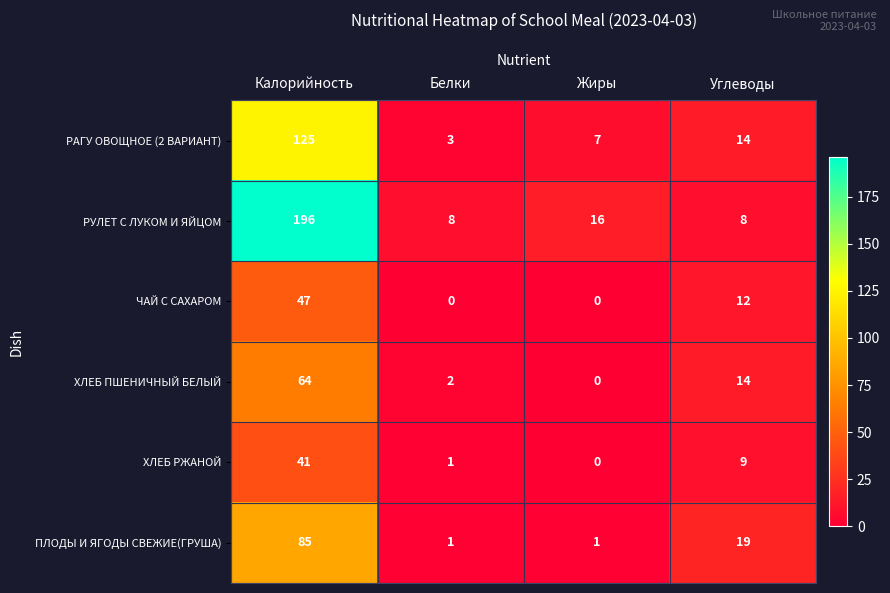

Reading right to left, list all the values displayed in this chart.

РАГУ ОВОЩНОЕ (2 ВАРИАНТ): Углеводы=14	Жиры=7	Белки=3	Калорийность=125
РУЛЕТ С ЛУКОМ И ЯЙЦОМ: Углеводы=8	Жиры=16	Белки=8	Калорийность=196
ЧАЙ С САХАРОМ: Углеводы=12	Жиры=0	Белки=0	Калорийность=47
ХЛЕБ ПШЕНИЧНЫЙ БЕЛЫЙ: Углеводы=14	Жиры=0	Белки=2	Калорийность=64
ХЛЕБ РЖАНОЙ: Углеводы=9	Жиры=0	Белки=1	Калорийность=41
ПЛОДЫ И ЯГОДЫ СВЕЖИЕ(ГРУША): Углеводы=19	Жиры=1	Белки=1	Калорийность=85